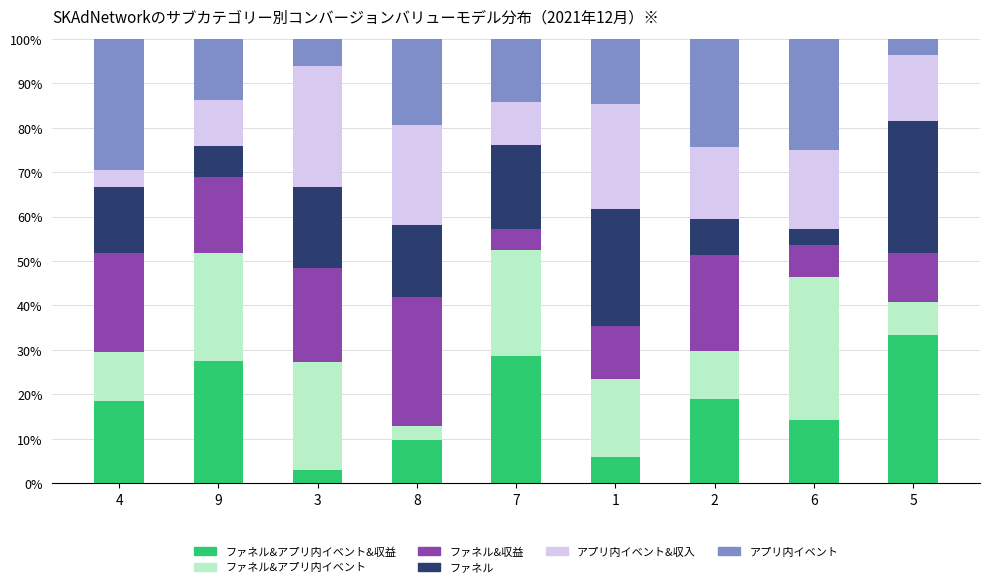

Count the number of data series in this chart.

6